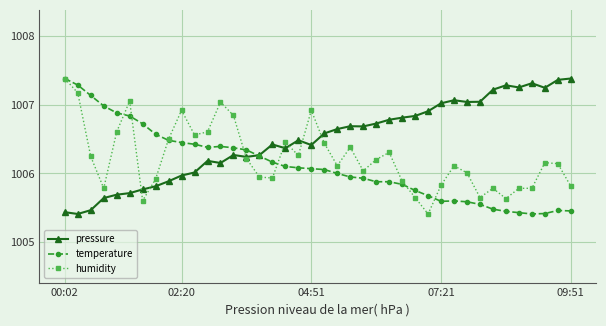

What is the maximum value shown in the chart?

1007.4